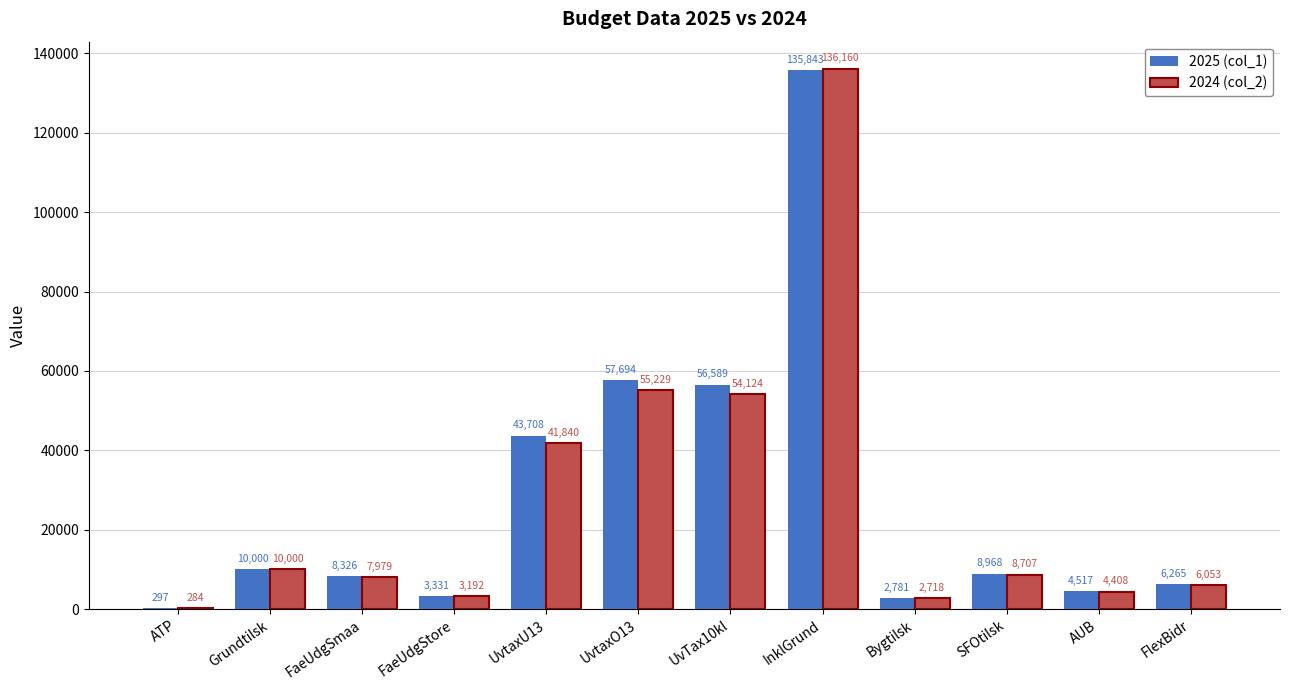

What is the sum of all 2025 (col_1) values?

338319.0